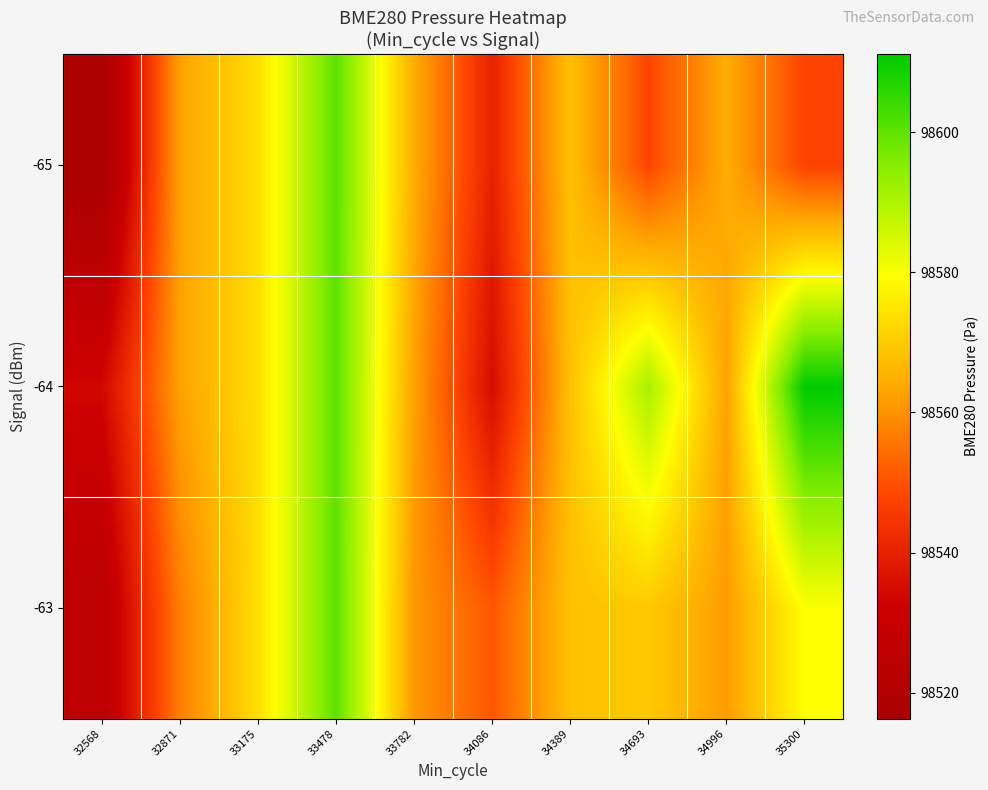

Which label corresponds to the smallest value in the chart?

32568